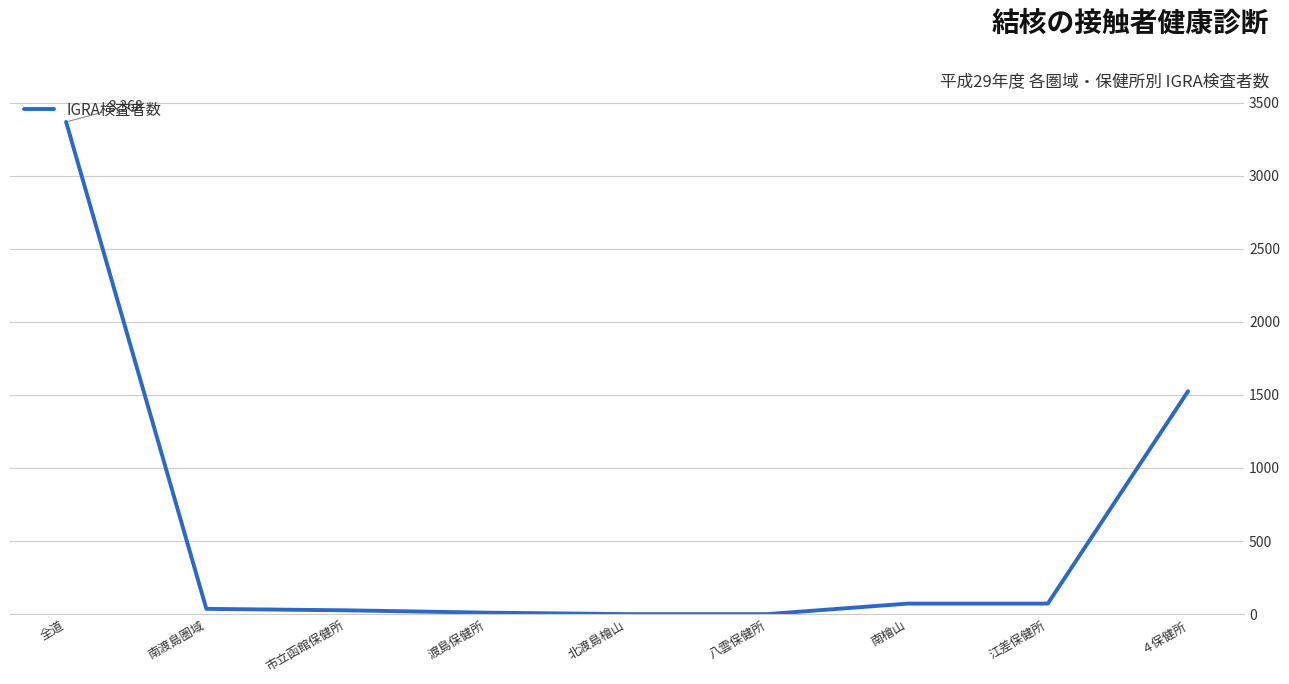

The value at ４保健所 is 1525. True or false?

True